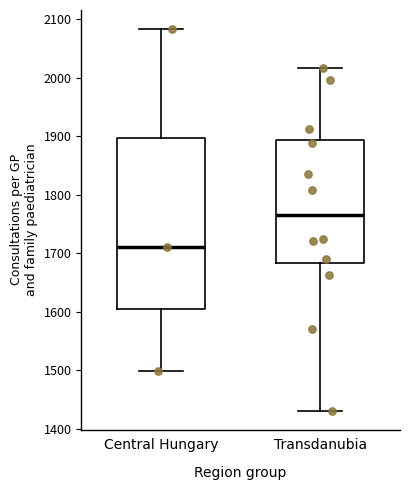

Reading left to right, transcribe this box plot: for each box, give where its median line is, the range the box spans, and where its two whiskers end, as read against the y-axis. The values are not printed on the chart, so give them approximately, as read against the axis.

Central Hungary: median 1710, box 1600 to 1900, whiskers 1500 to 2080
Transdanubia: median 1770, box 1680 to 1890, whiskers 1430 to 2020